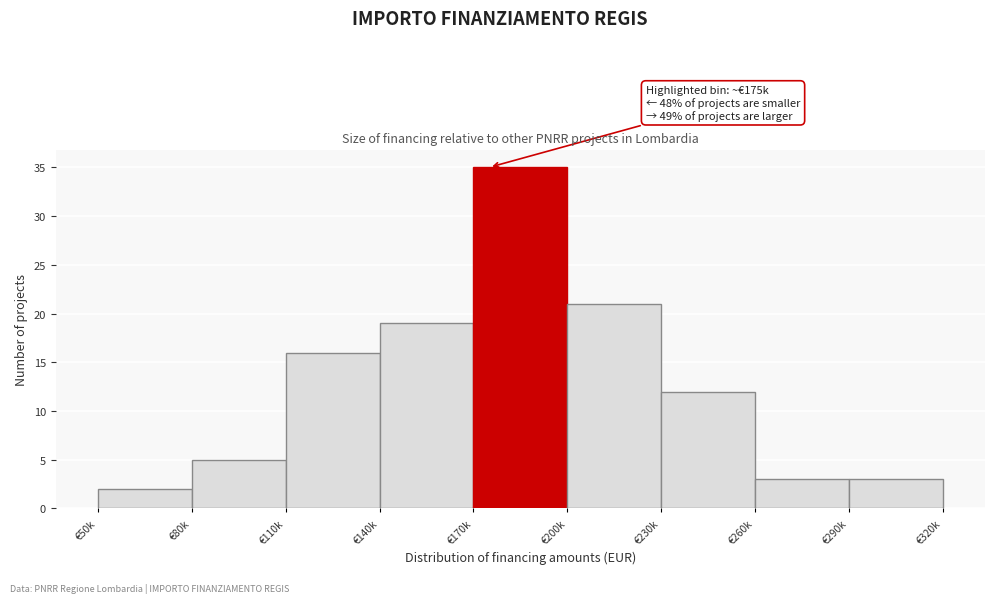

Reading left to right, list all the values displayed in this chart.

€50k=2	€80k=5	€110k=16	€140k=19	€170k=35	€200k=21	€230k=12	€260k=3	€290k=3